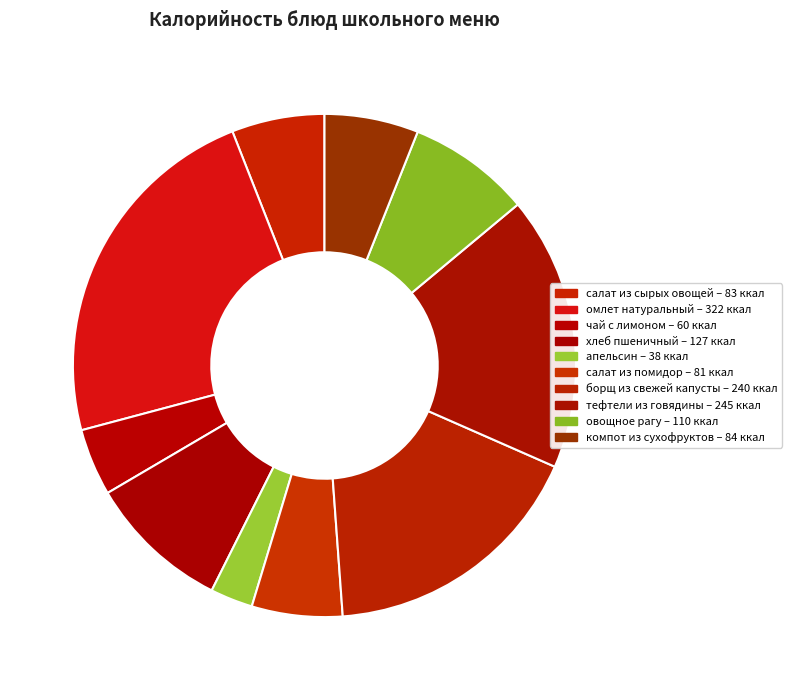

Count the number of slices in the pie.

10